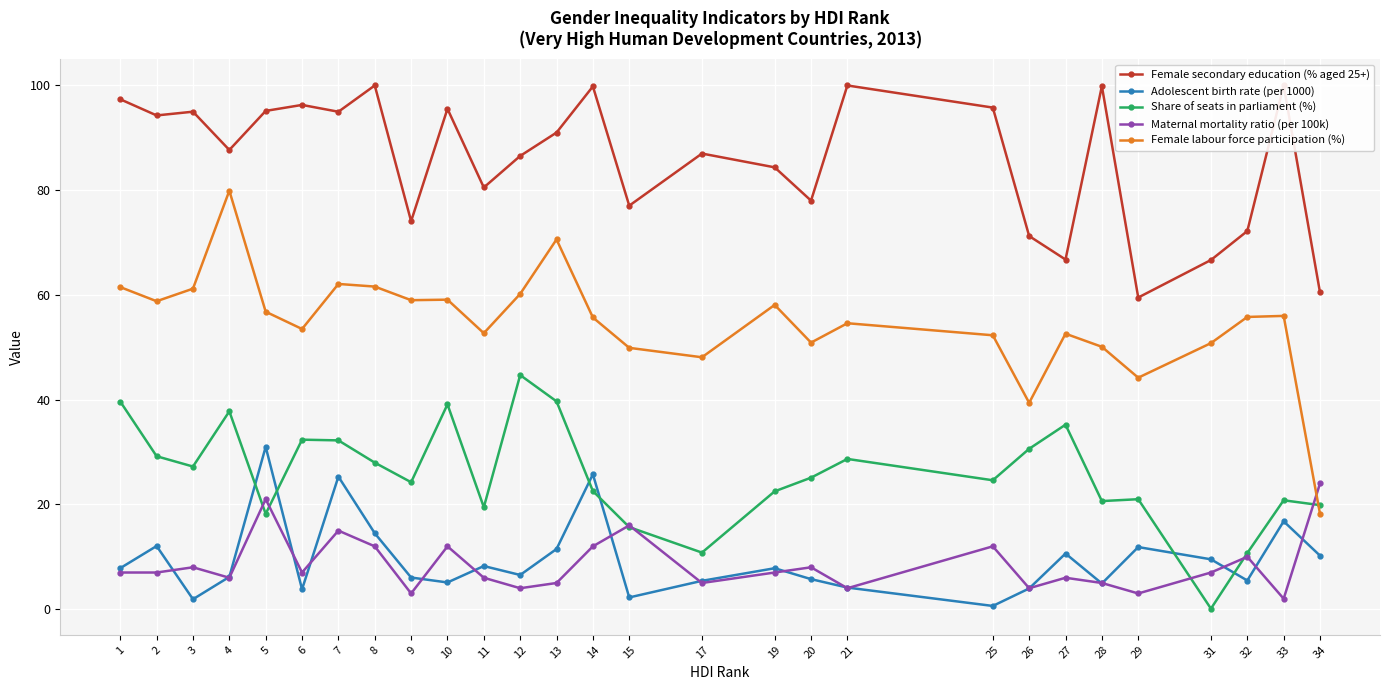

Is this an area chart (filled region under the line)?

No